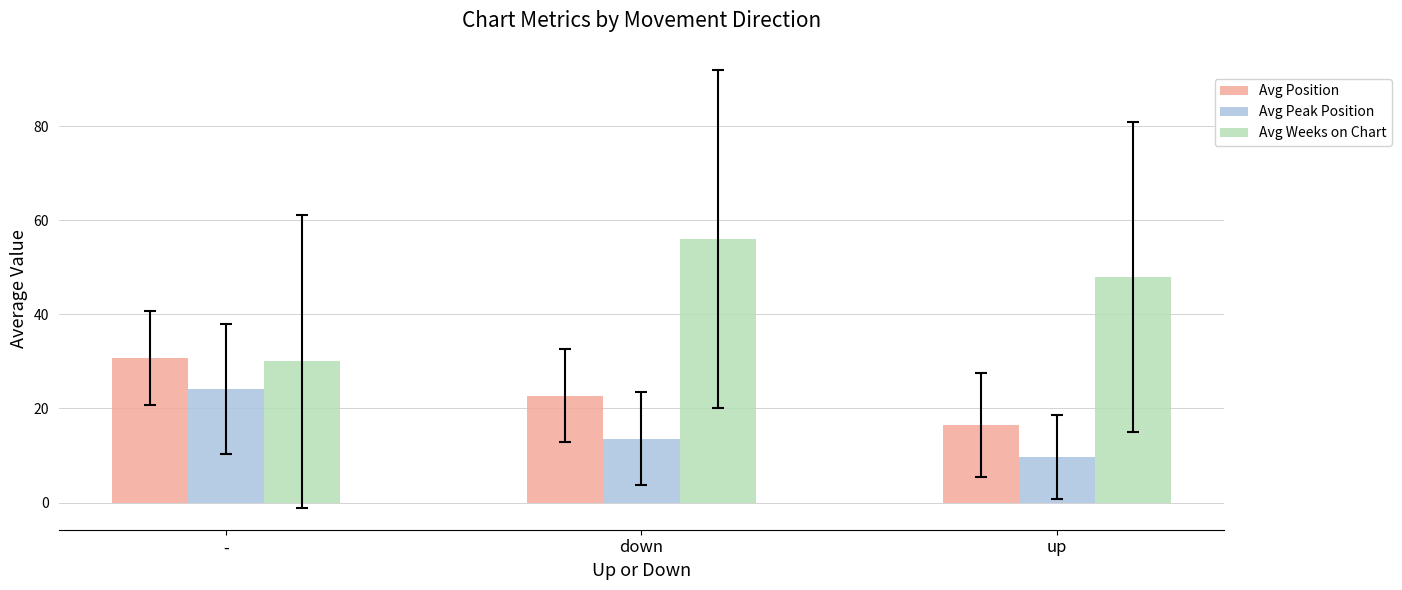

Reading left to right, transcribe all the data shown in this chart.

Avg Position: 30.7	22.7	16.4
Avg Peak Position: 24.1	13.6	9.8
Avg Weeks on Chart: 30.0	56.0	47.9